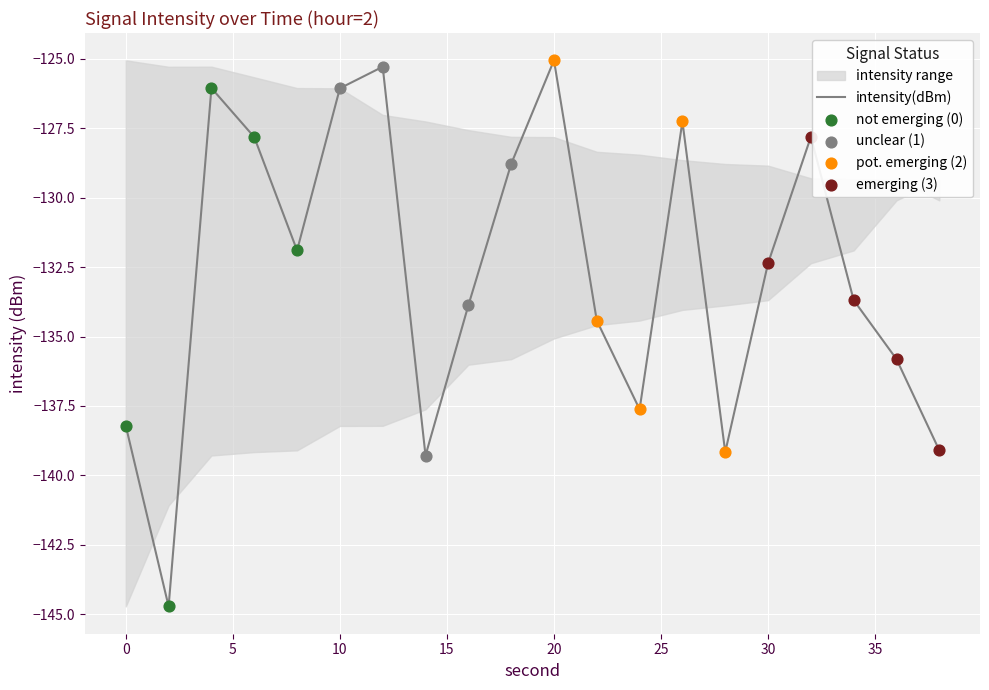

Is the value of intensity_lower at 18 greater than the value of intensity(dBm) at 22?

No